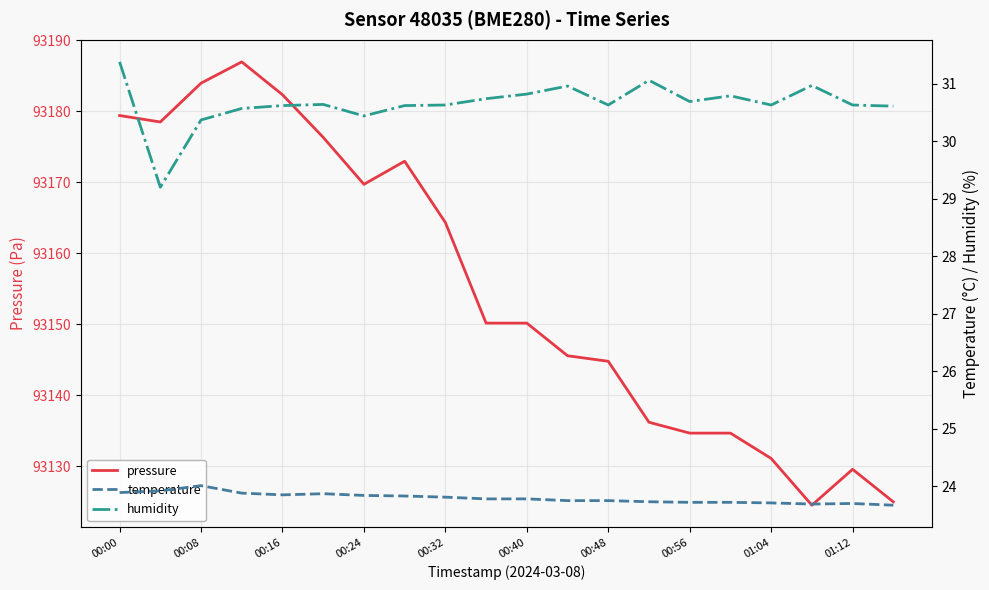

What are all the series names shown in the legend?

pressure, temperature, humidity